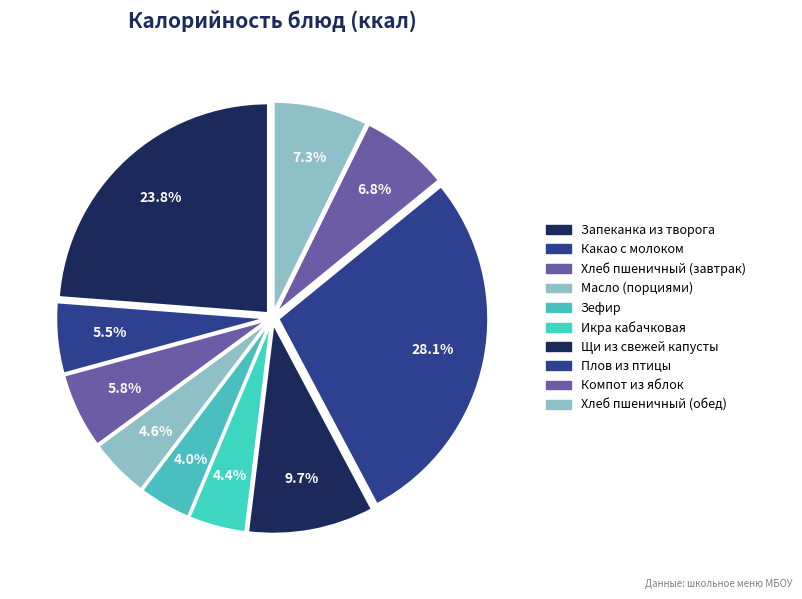

What percentage do Хлеб пшеничный (завтрак) and Зефир together represent?

9.8%